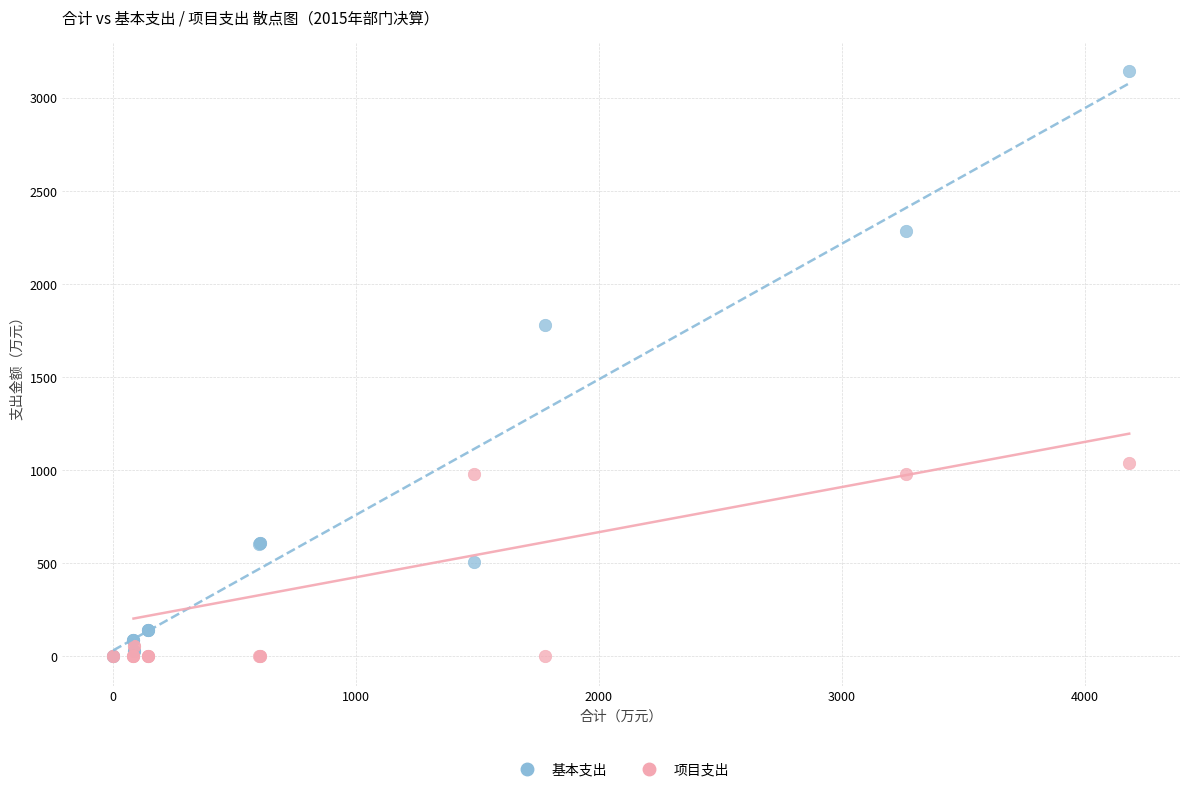

Which series has the largest Y range (max minus min)?

基本支出